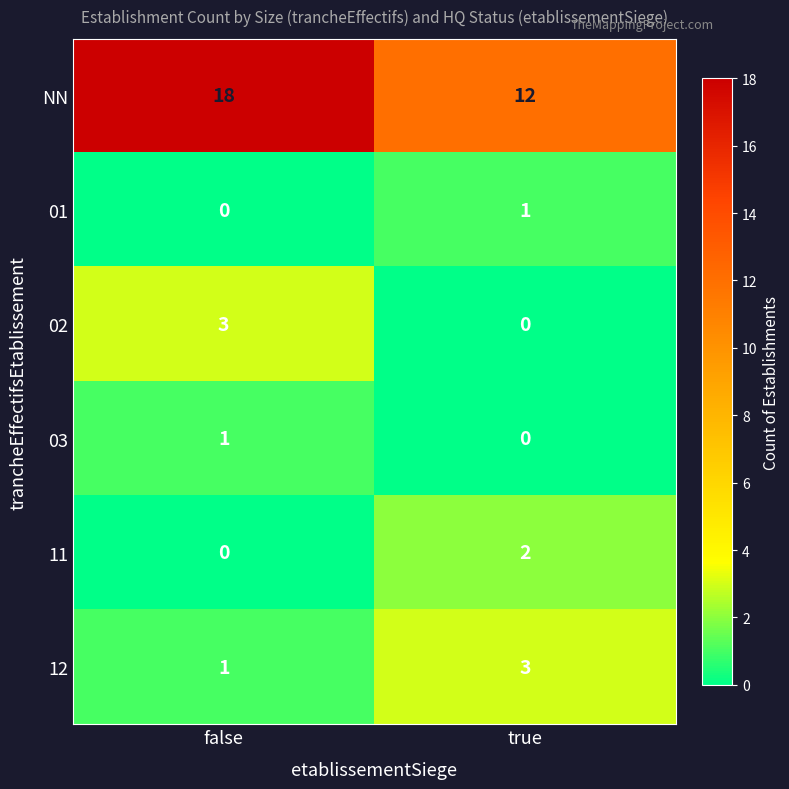

What is the total value across all series at true?

18